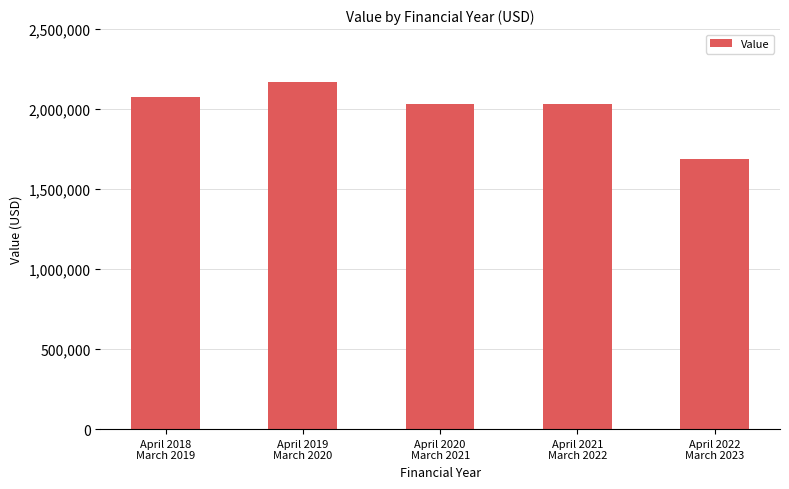

Between April 2019
March 2020 and April 2021
March 2022, which is larger?

April 2019
March 2020